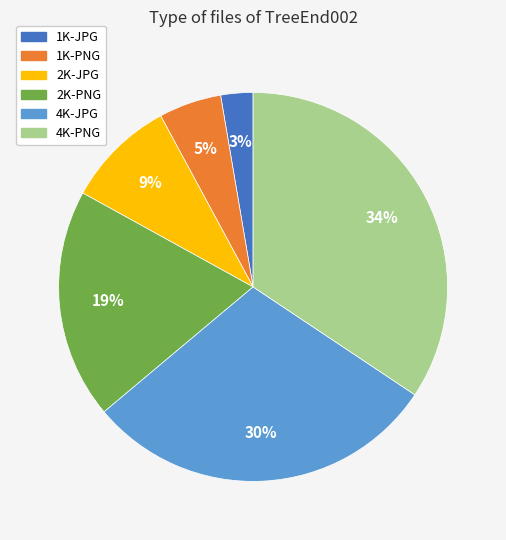

Is 1K-PNG the majority of the pie?

No